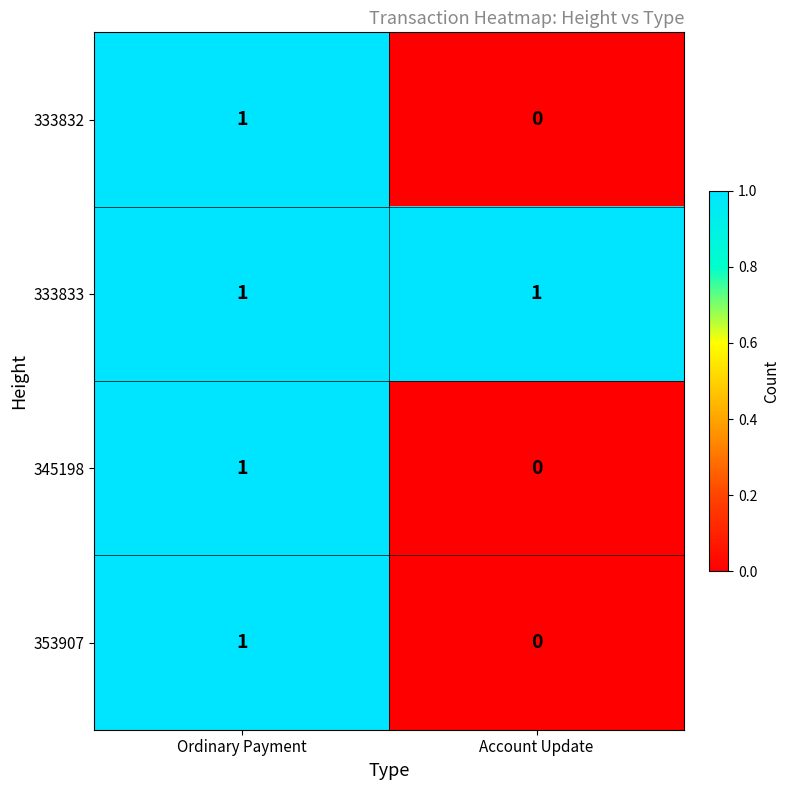

Reading left to right, extract all data points from this chart.

333832: 1	0
333833: 1	1
345198: 1	0
353907: 1	0